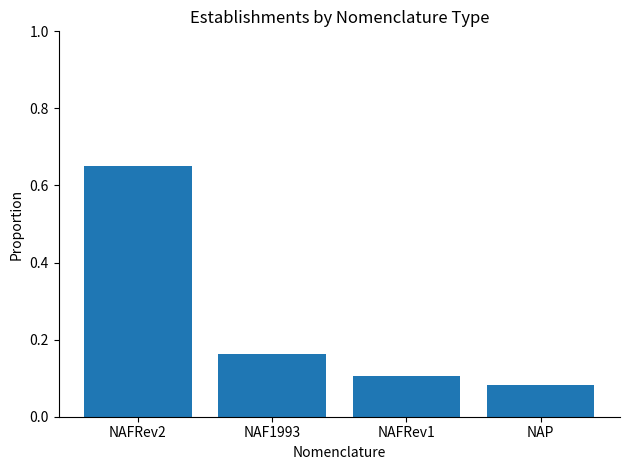

Count the values in the range 0 to 1.

4